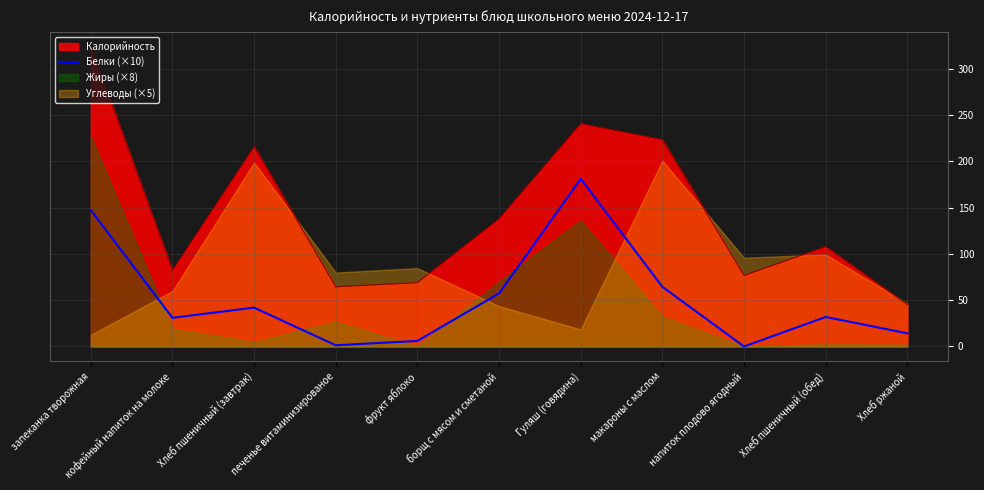

What is the difference between the second highest and second lowest values?

146.1